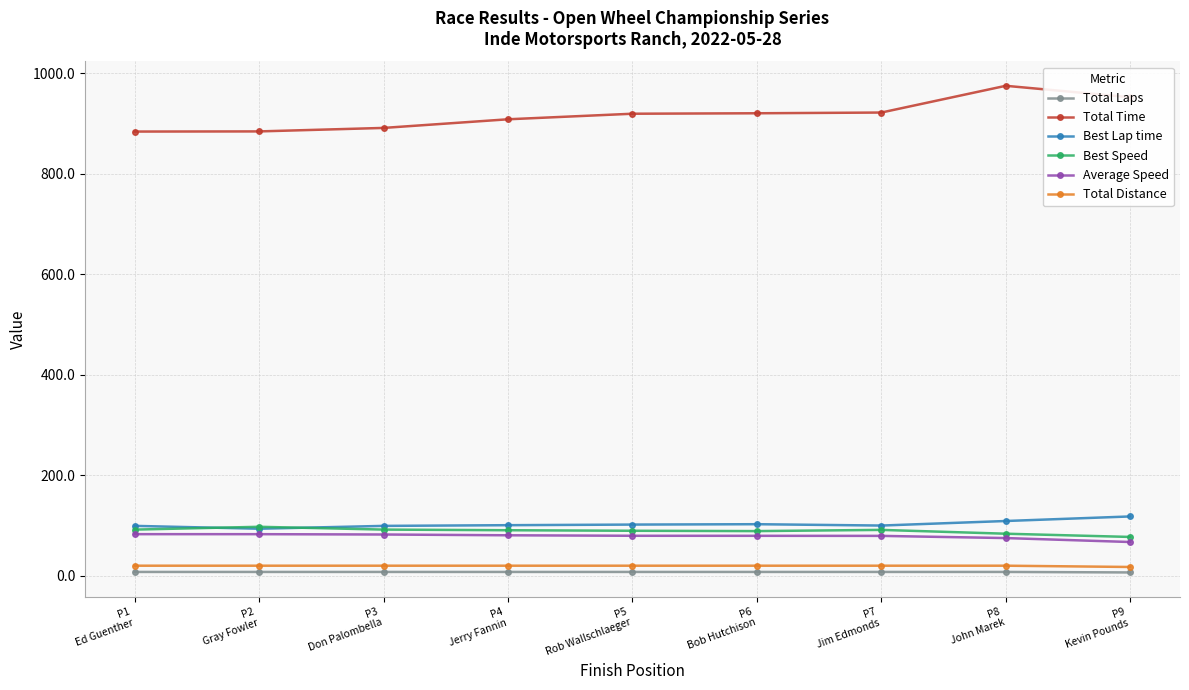

True or false: Best Speed has more than 0 points higher than both neighbors.

True